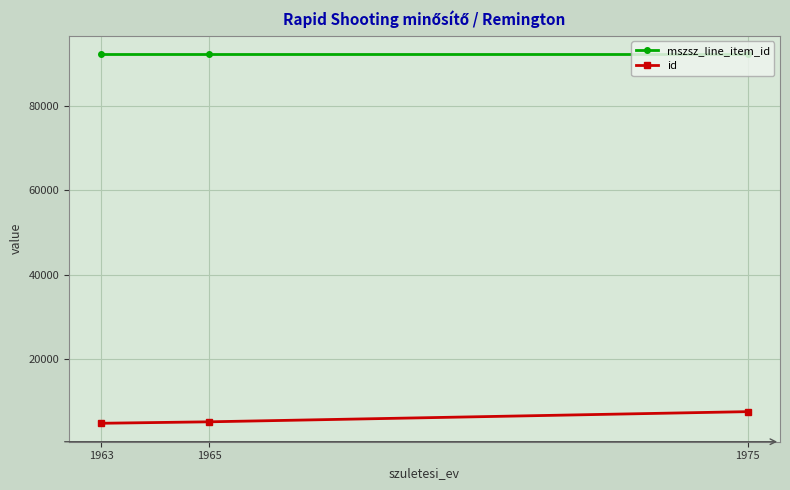

What are all the series names shown in the legend?

mszsz_line_item_id, id